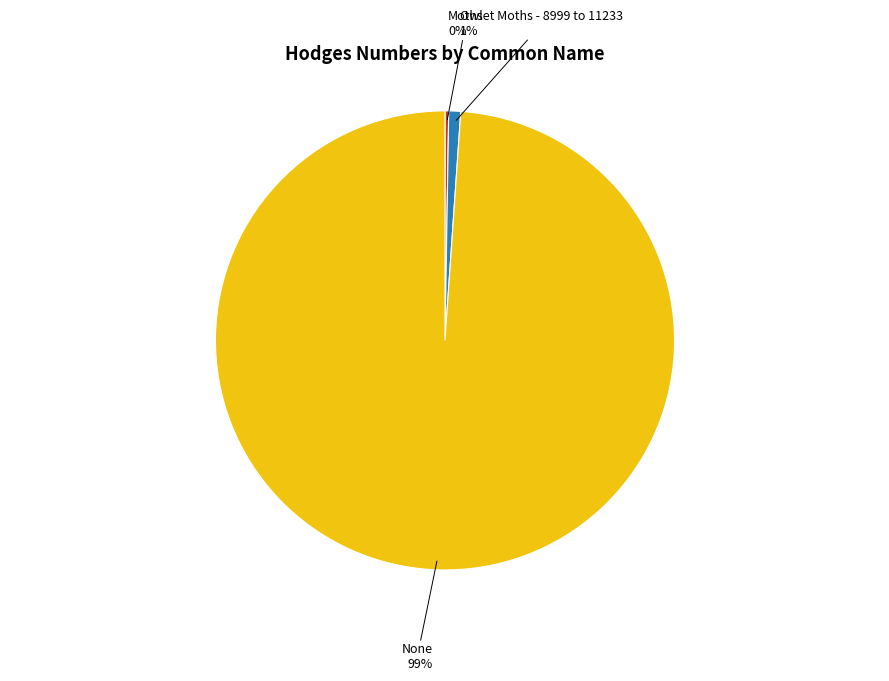

To the nearest percent, what portion does None represent?

99%